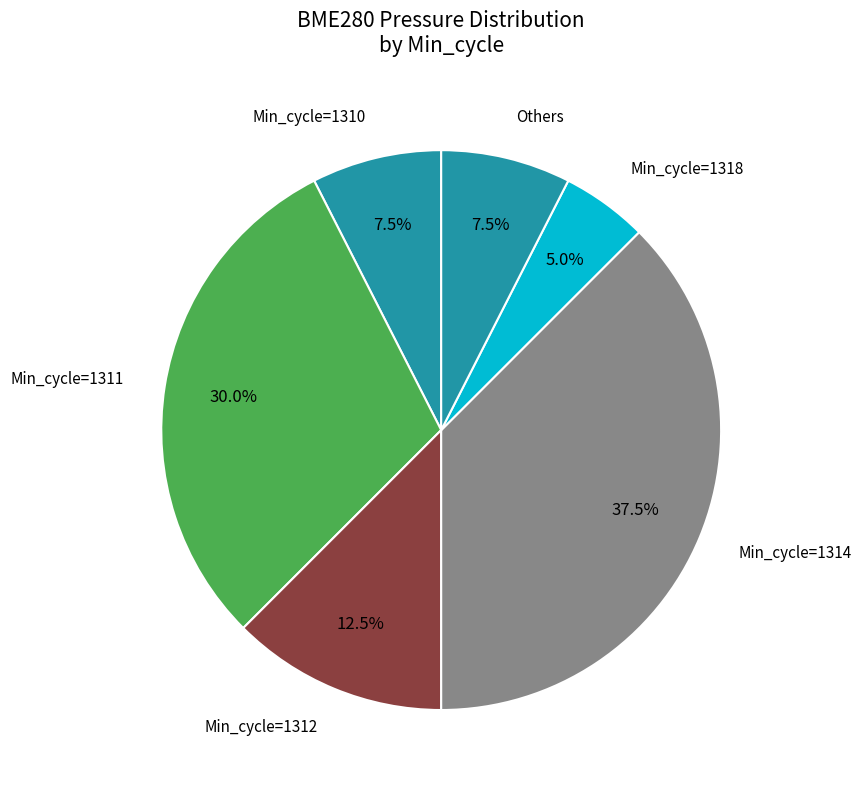

Is there a majority slice in this chart?

No